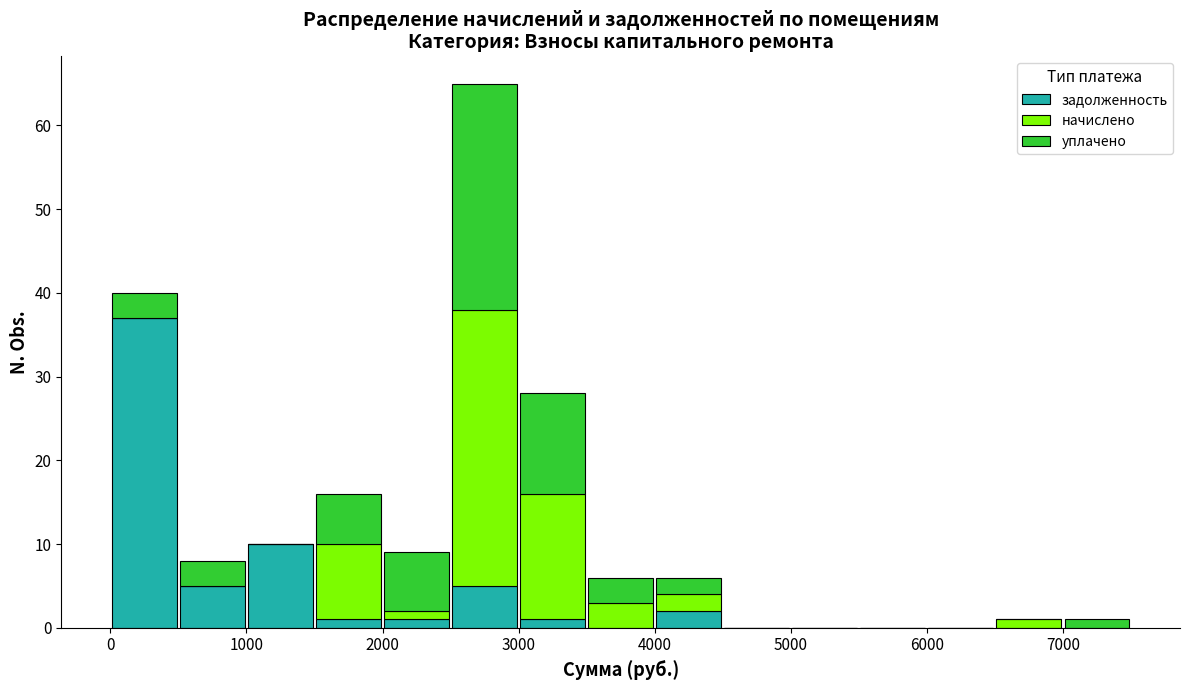

Reading left to right, list every stacked bar in this chart as the range it spans on the x-axis followed by its total height. The values are not printed on the chart, so give them approximately, as read against the axis.

0 to 500: 40
500 to 1000: 8
1000 to 1500: 10
1500 to 2000: 16
2000 to 2500: 9
2500 to 3000: 65
3000 to 3500: 28
3500 to 4000: 6
4000 to 4500: 6
4500 to 5000: 0
5000 to 5500: 0
5500 to 6000: 0
6000 to 6500: 0
6500 to 7000: 1
7000 to 7500: 1